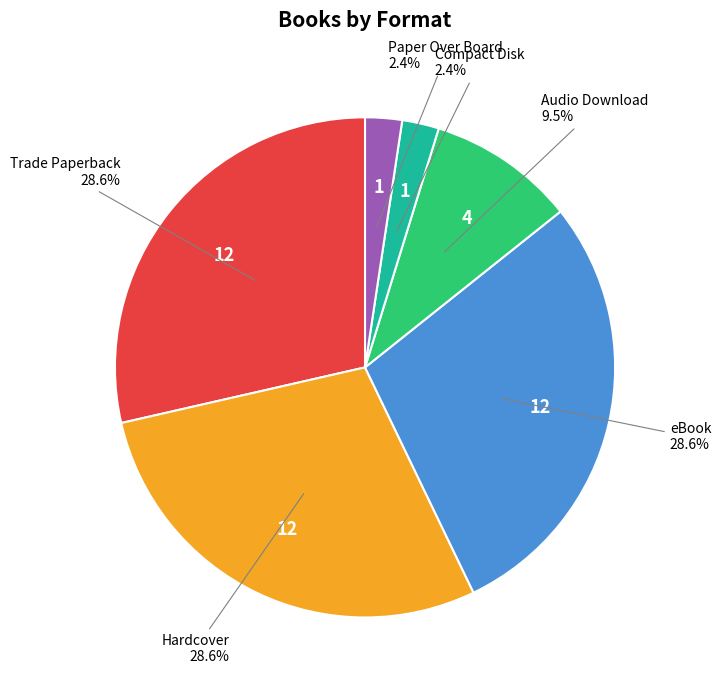

To the nearest percent, what is the difference between the largest and smallest slice percentages?

26%